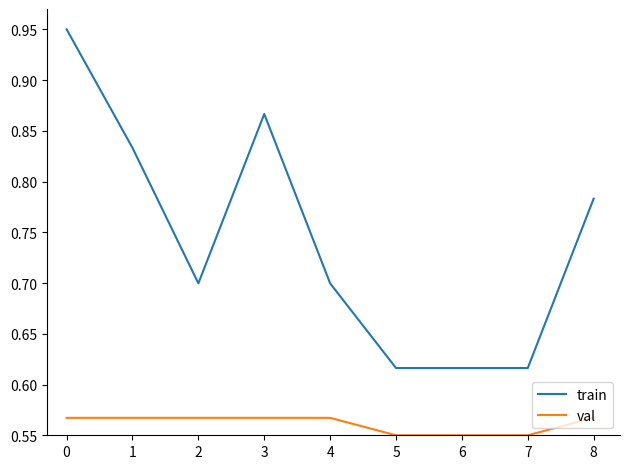

True or false: val and train intersect in this chart.

False